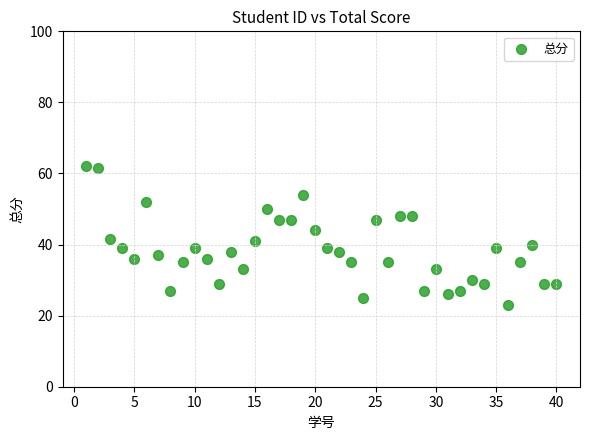

What is the range of X values (max minus min)?

39.0